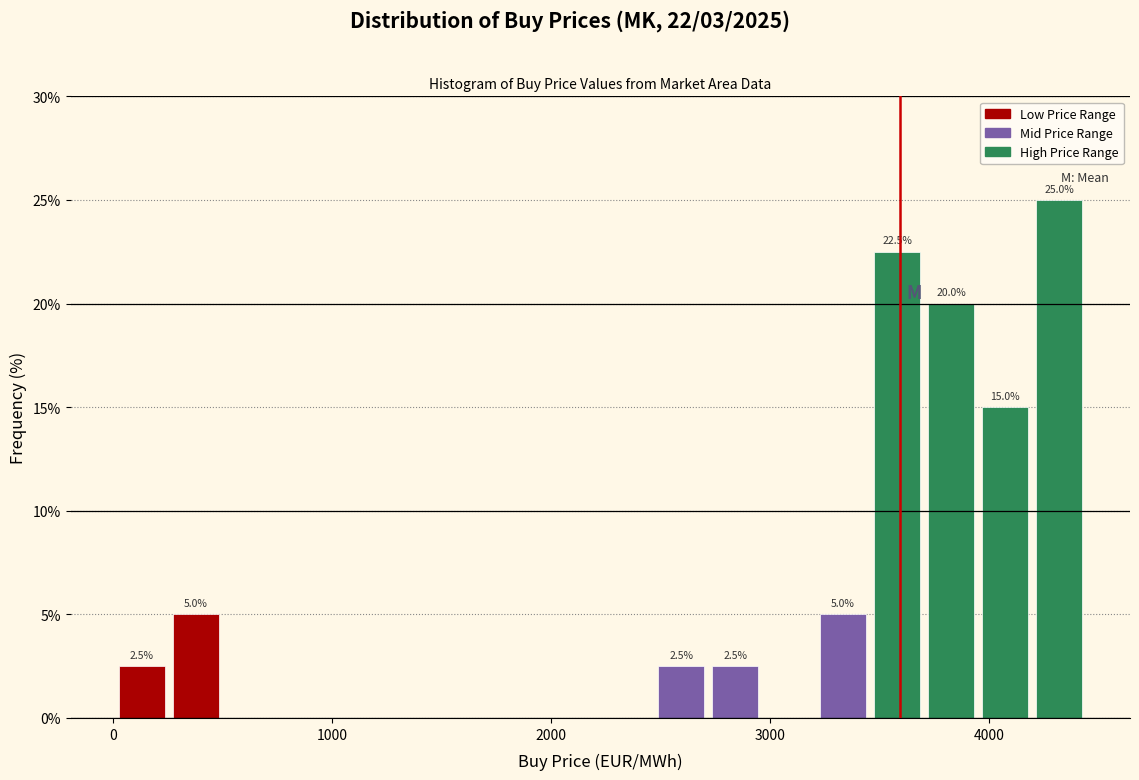

Read against the x-axis, roughly where is the centre of the tallest bar?

4300